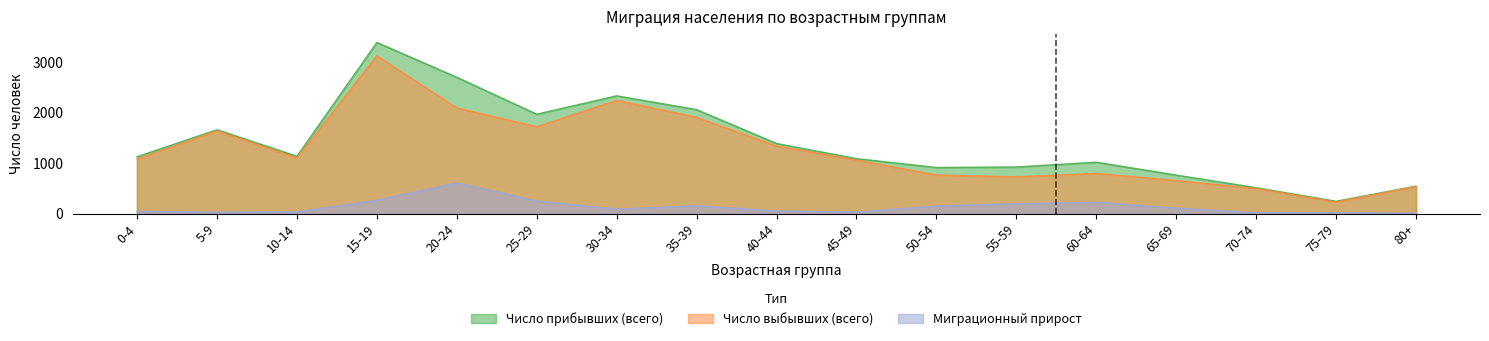

Which label corresponds to the smallest value in the chart?

80+